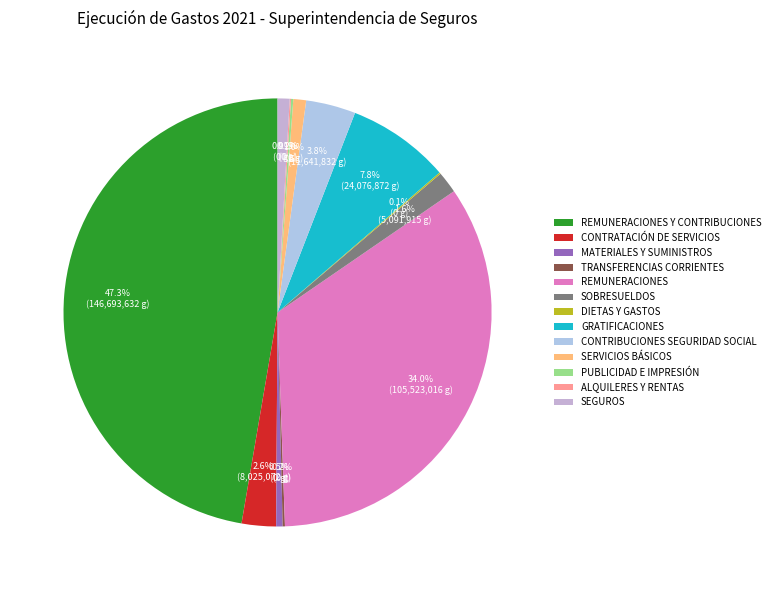

To the nearest percent, what is the difference between the largest and smallest slice percentages?

47%